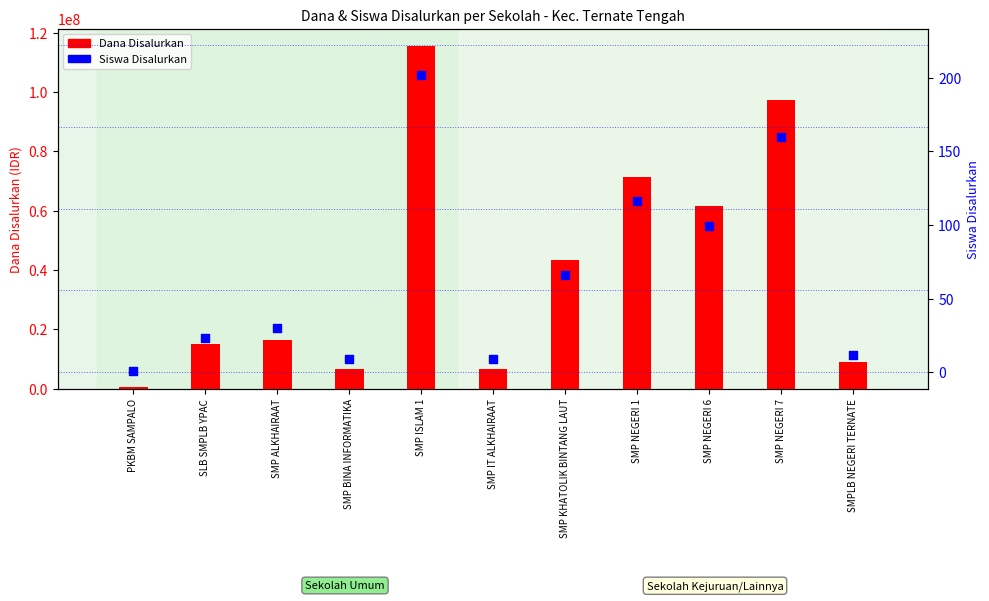

Is the value of Dana Disalurkan at SMP NEGERI 6 greater than the value of Siswa Disalurkan at SMP ALKHAIRAAT?

Yes